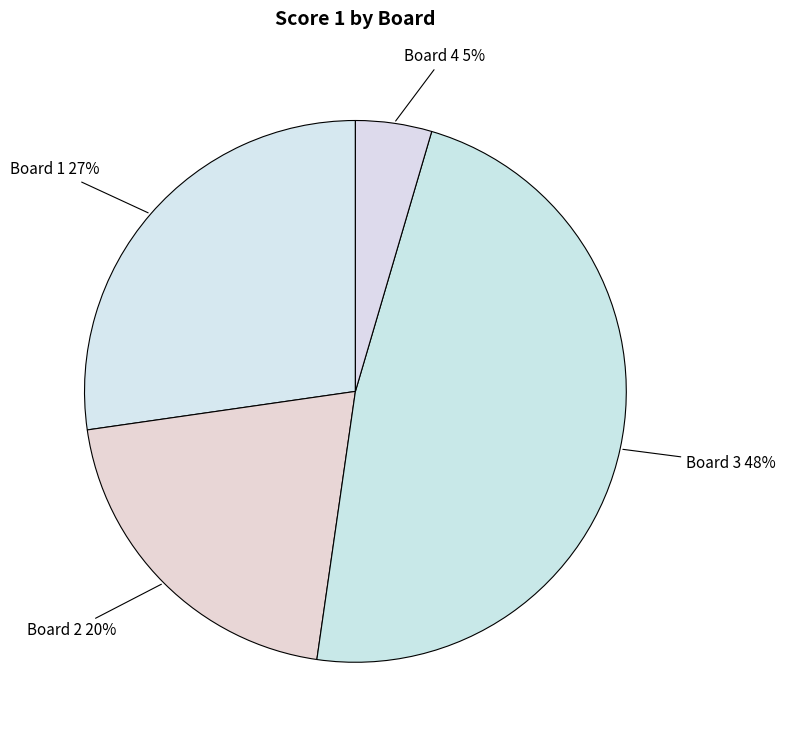

Rank the categories by value from lowest to highest.

Board 4, Board 2, Board 1, Board 3